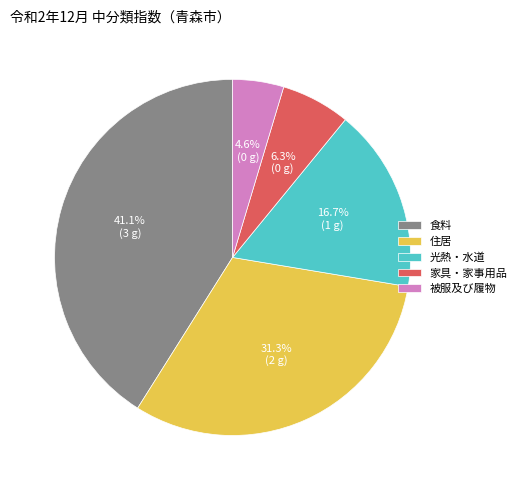

Is it true that 食料 is 30% of the pie?

False